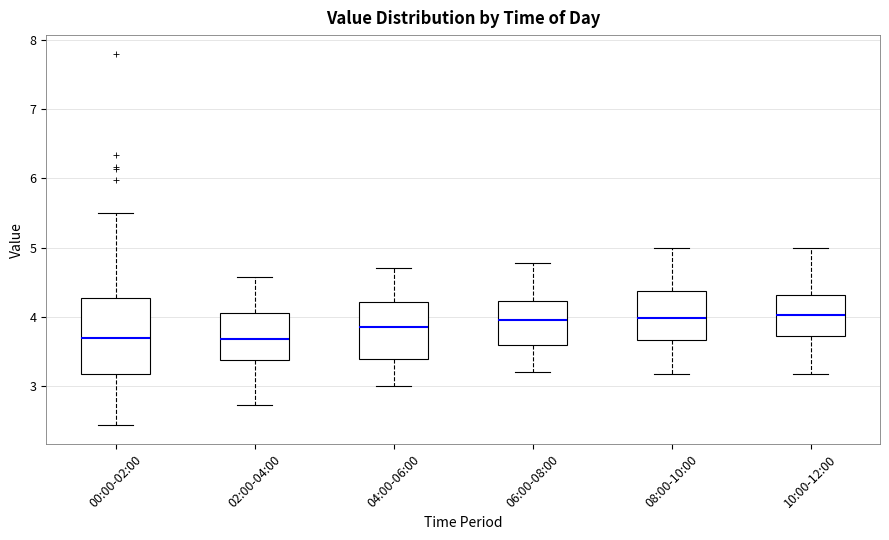

Reading left to right, transcribe this box plot: for each box, give where its median line is, the range the box spans, and where its two whiskers end, as read against the y-axis. The values are not printed on the chart, so give them approximately, as read against the axis.

00:00-02:00: median 3.7, box 3.2 to 4.3, whiskers 2.4 to 5.5
02:00-04:00: median 3.7, box 3.4 to 4.0, whiskers 2.7 to 4.6
04:00-06:00: median 3.9, box 3.4 to 4.2, whiskers 3.0 to 4.7
06:00-08:00: median 4.0, box 3.6 to 4.2, whiskers 3.2 to 4.8
08:00-10:00: median 4.0, box 3.7 to 4.4, whiskers 3.2 to 5.0
10:00-12:00: median 4.0, box 3.7 to 4.3, whiskers 3.2 to 5.0